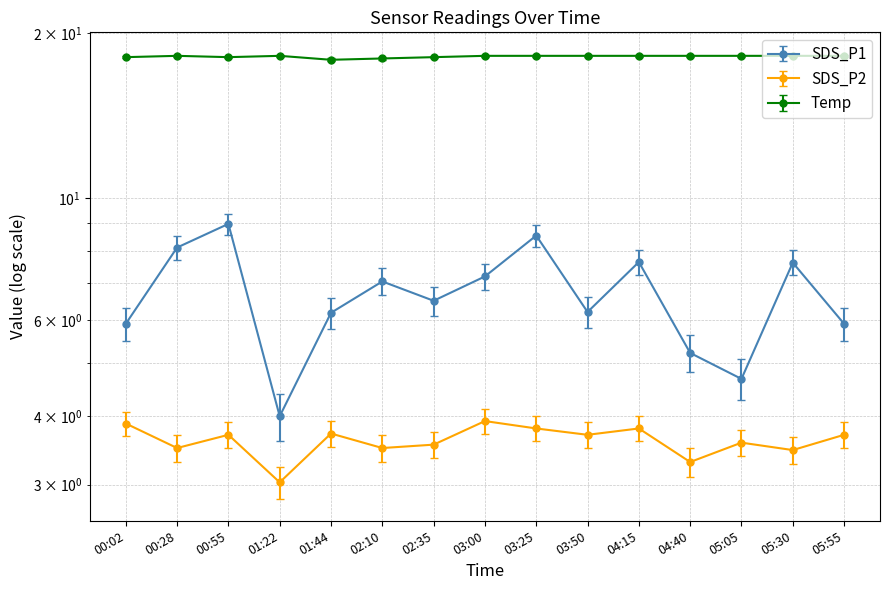

True or false: SDS_P2 and SDS_P1 cross at least once.

False